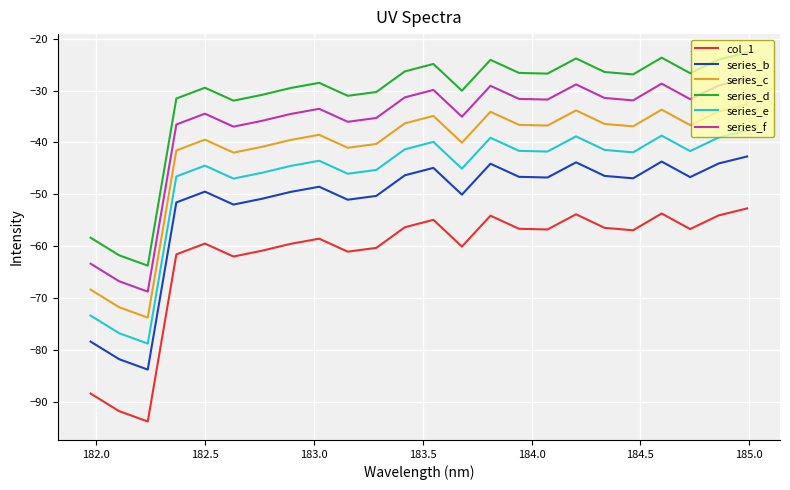

What is the difference between the second highest and second lowest values in the series_d series?

38.0